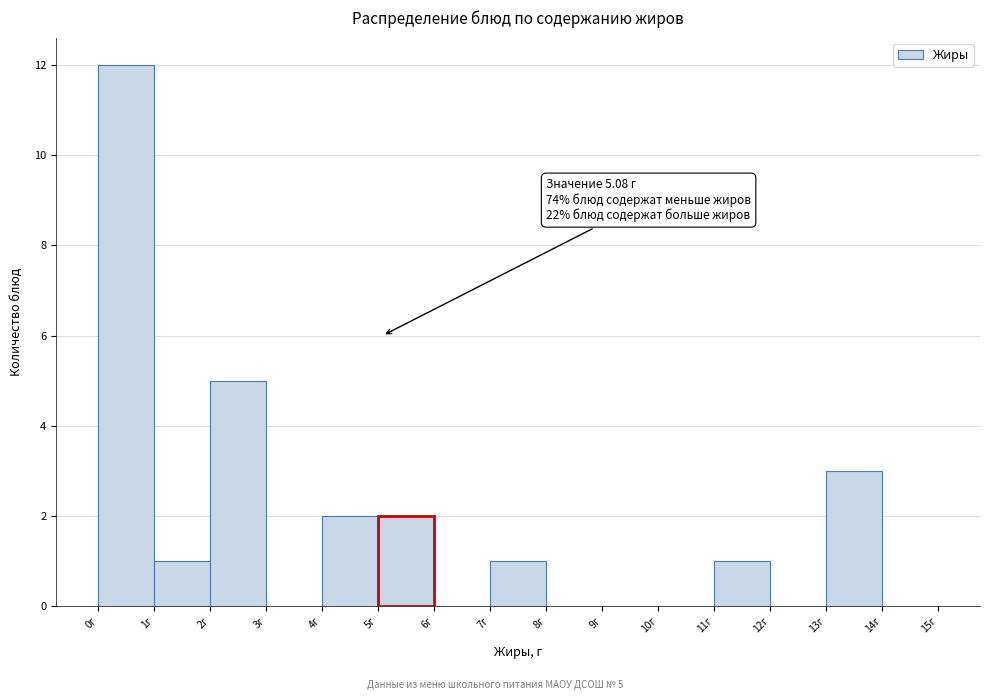

Which range on the x-axis has the tallest bar?

0 to 1